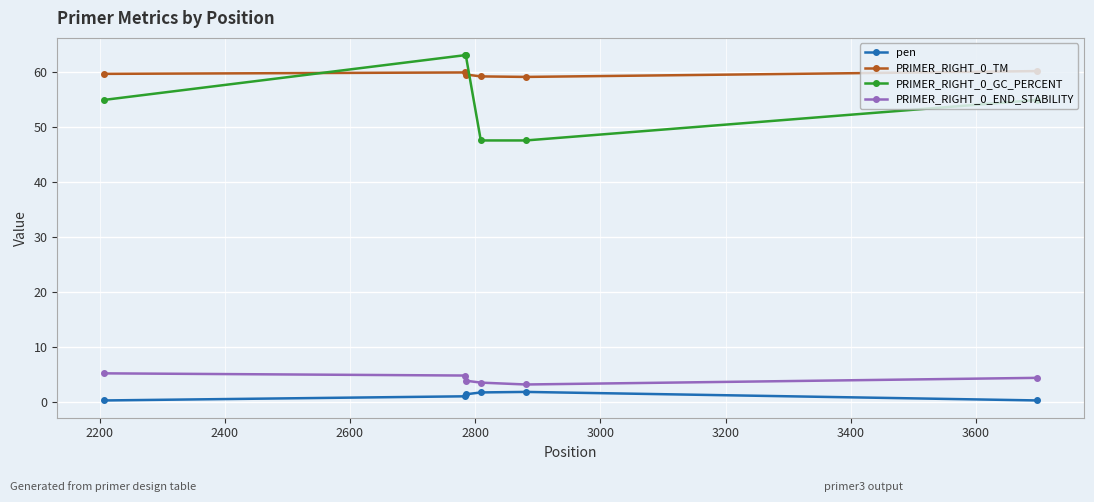

Which series has the largest range (max minus min)?

PRIMER_RIGHT_0_GC_PERCENT